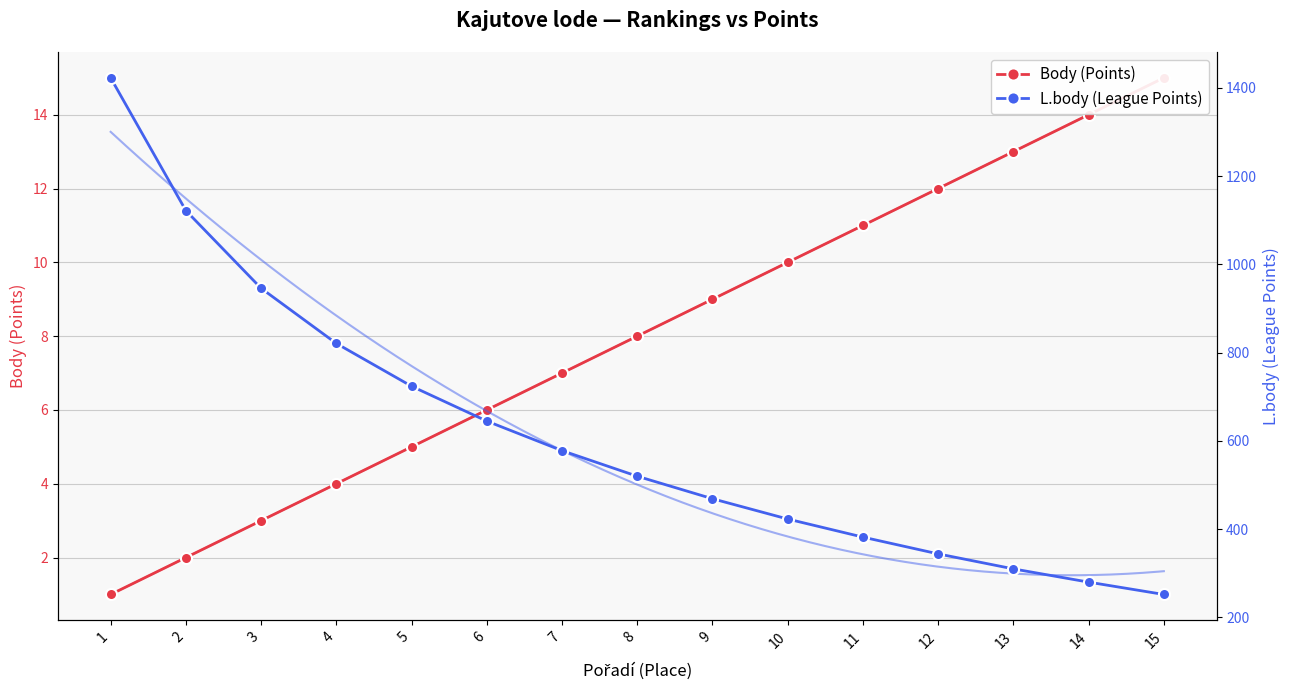

List the series in order of their overall mean, highest first.

L.body (League Points), Body (Points)